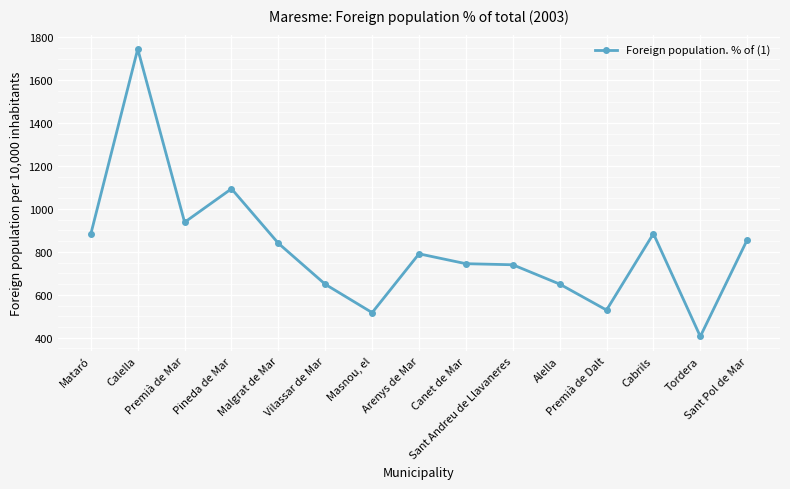

True or false: the data shows 171 at Vilassar de Mar.

False